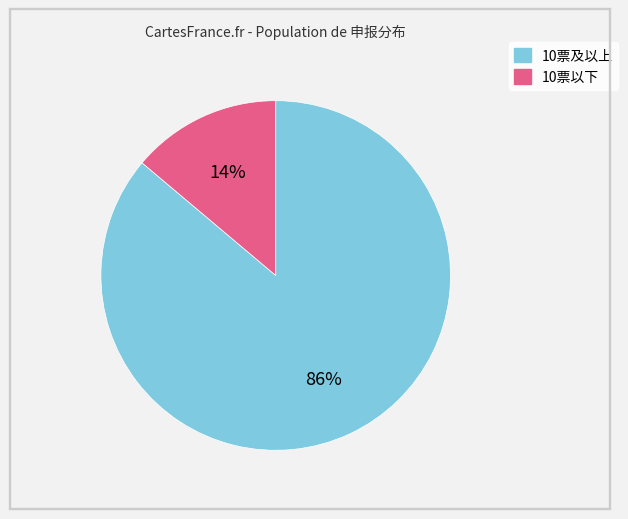

To the nearest percent, what is the difference between the largest and smallest slice percentages?

72%